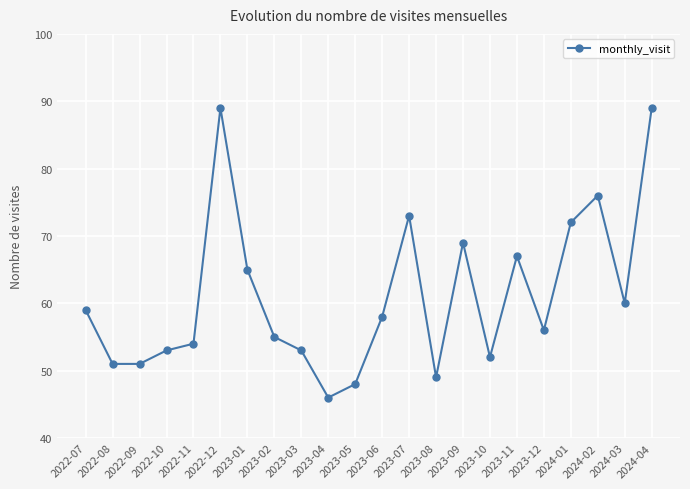

What is the label of the 11th point from the right?

2023-06